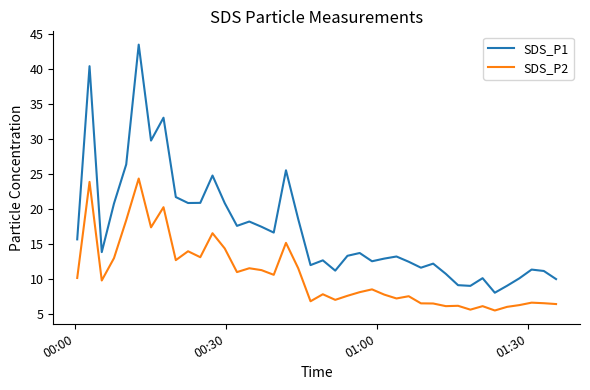

Which series has the largest total across all categories?

SDS_P1